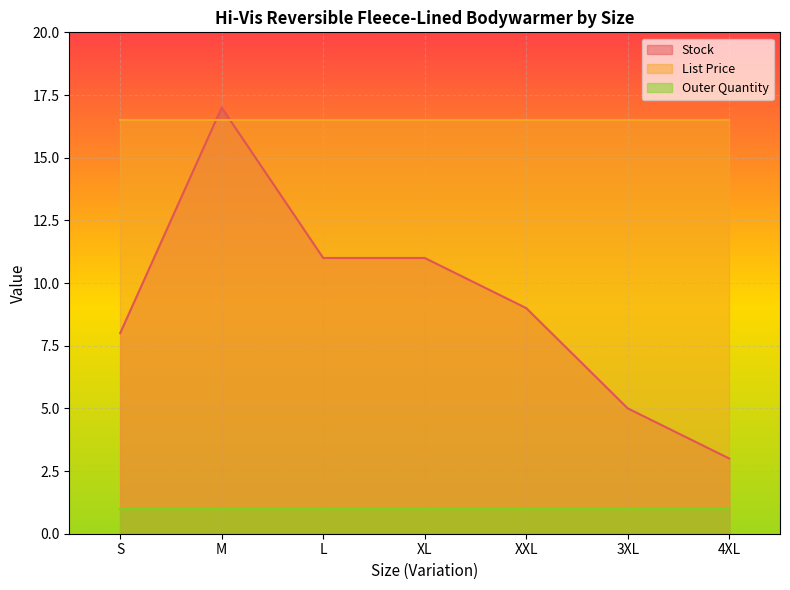

Is the value of List Price at XXL greater than the value of Stock at 4XL?

Yes